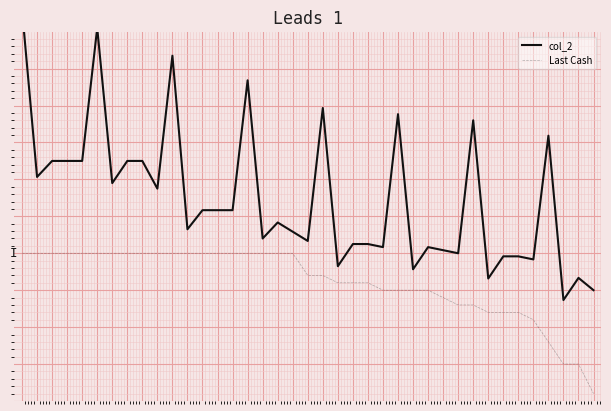

What is the total value across all series at 33?

-8.4